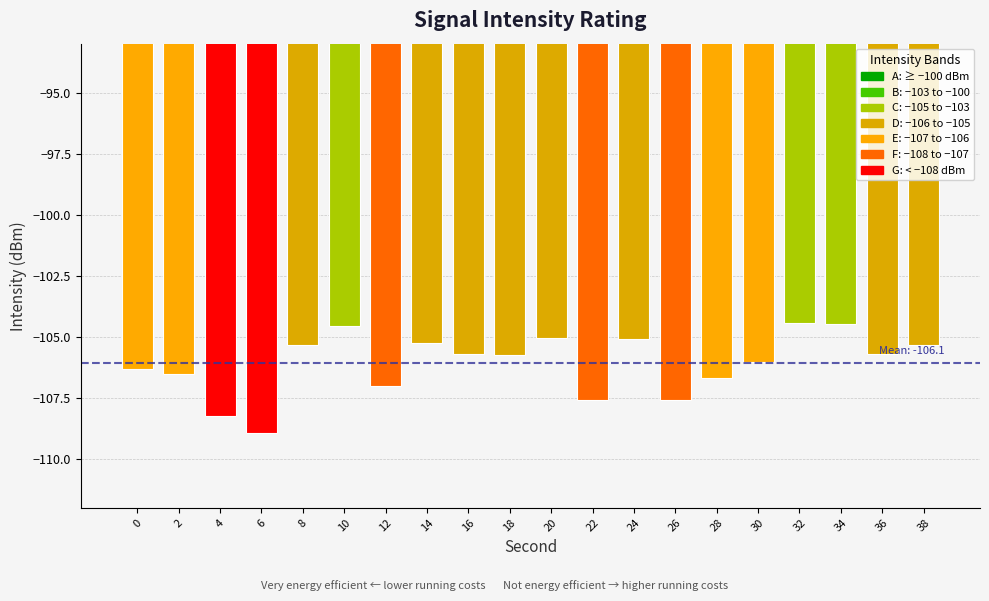

What is the value of the 17th bar from the left?

-104.4